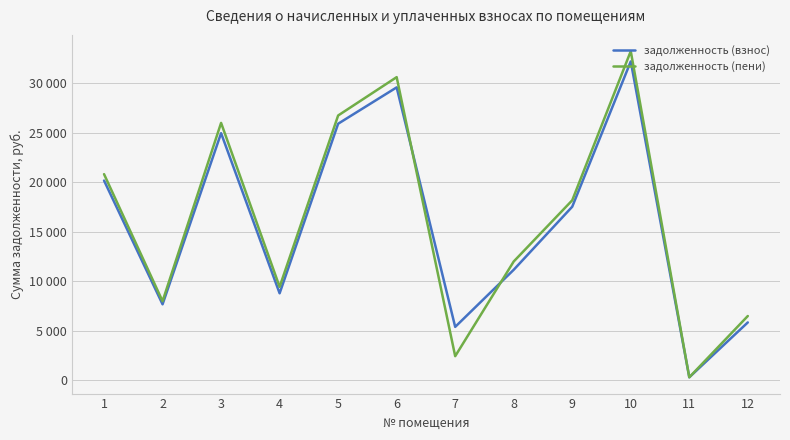

Rank the categories by задолженность (пени) value from lowest to highest.

11, 7, 12, 2, 4, 8, 9, 1, 3, 5, 6, 10